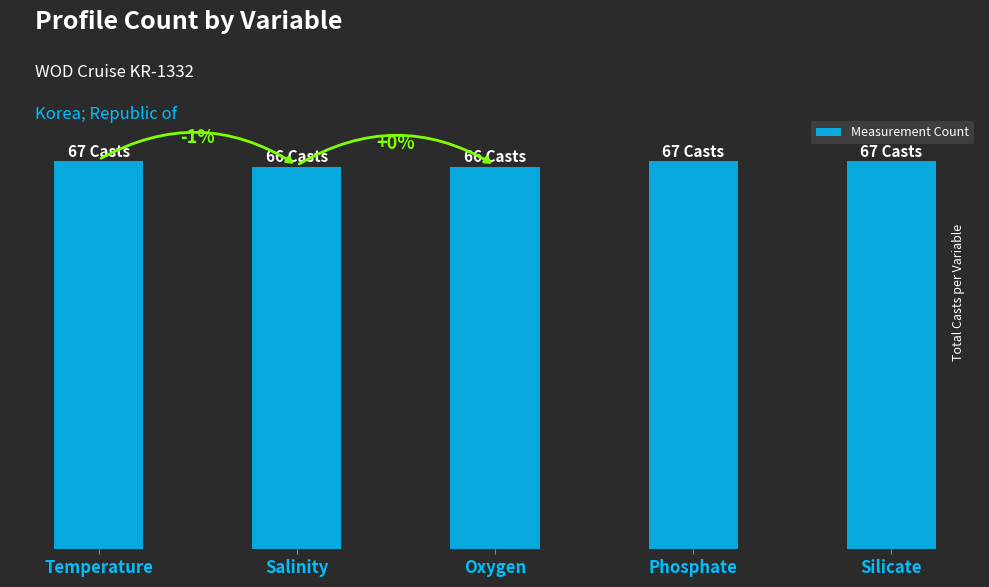

Between Phosphate and Temperature, which is larger?

Phosphate